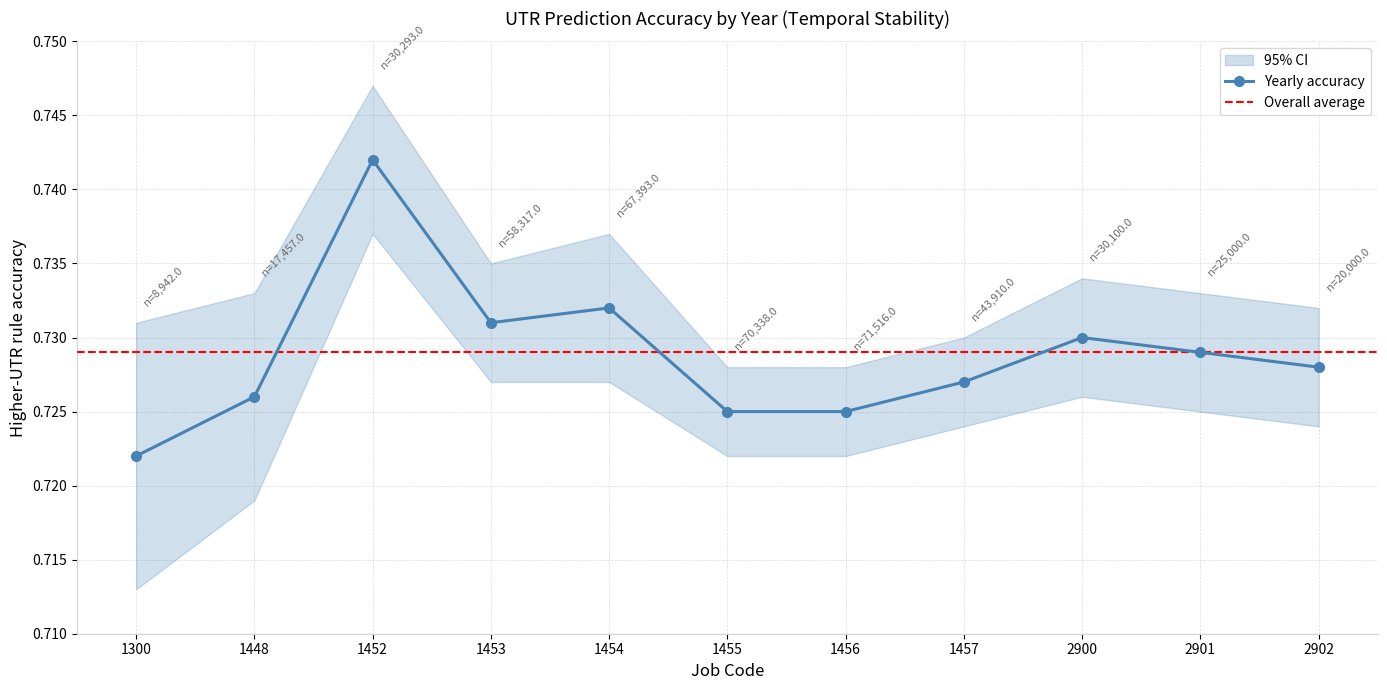

Reading left to right, what are all the values shown in this chart?

Yearly accuracy: 0.7	0.7	0.7	0.7	0.7	0.7	0.7	0.7	0.7	0.7	0.7
ci_lower: 0.7	0.7	0.7	0.7	0.7	0.7	0.7	0.7	0.7	0.7	0.7
ci_upper: 0.7	0.7	0.7	0.7	0.7	0.7	0.7	0.7	0.7	0.7	0.7